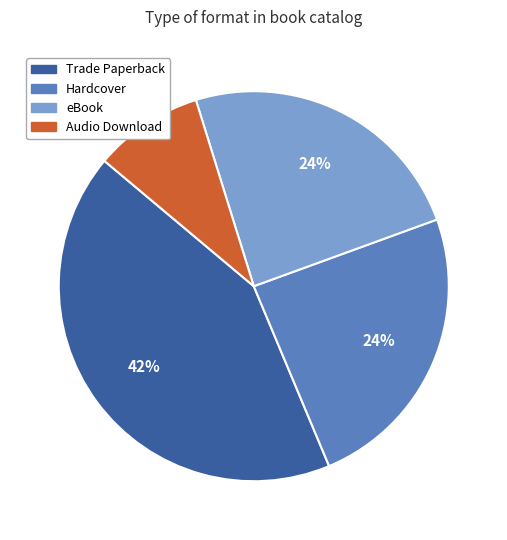

The Audio Download slice represents 9% of the pie. True or false?

True